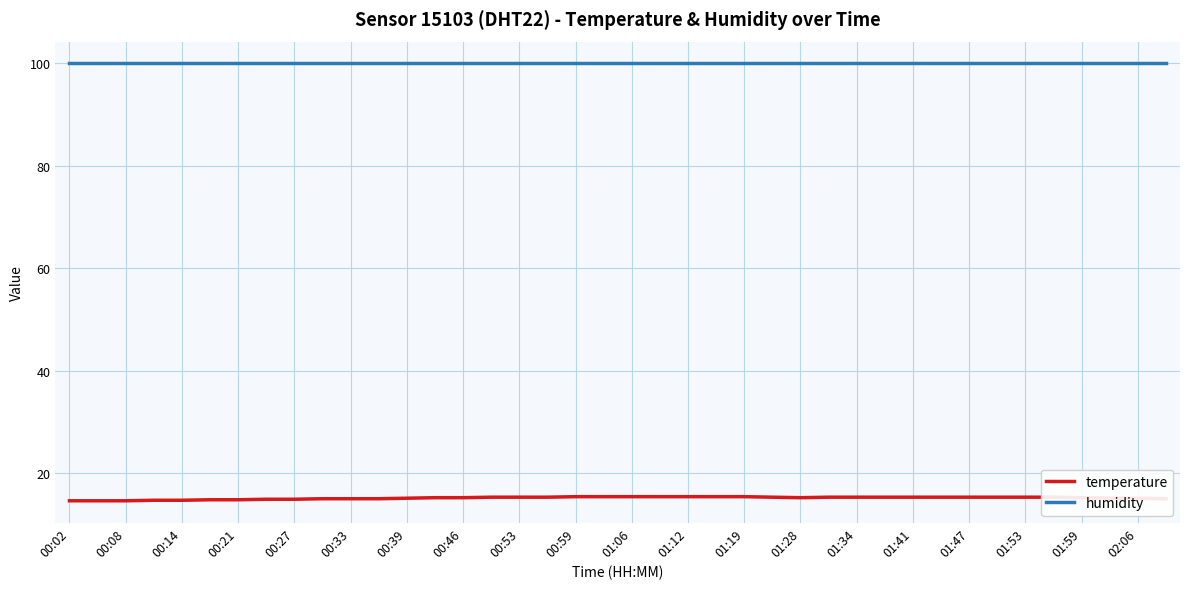

What is the maximum value shown in the chart?

99.9